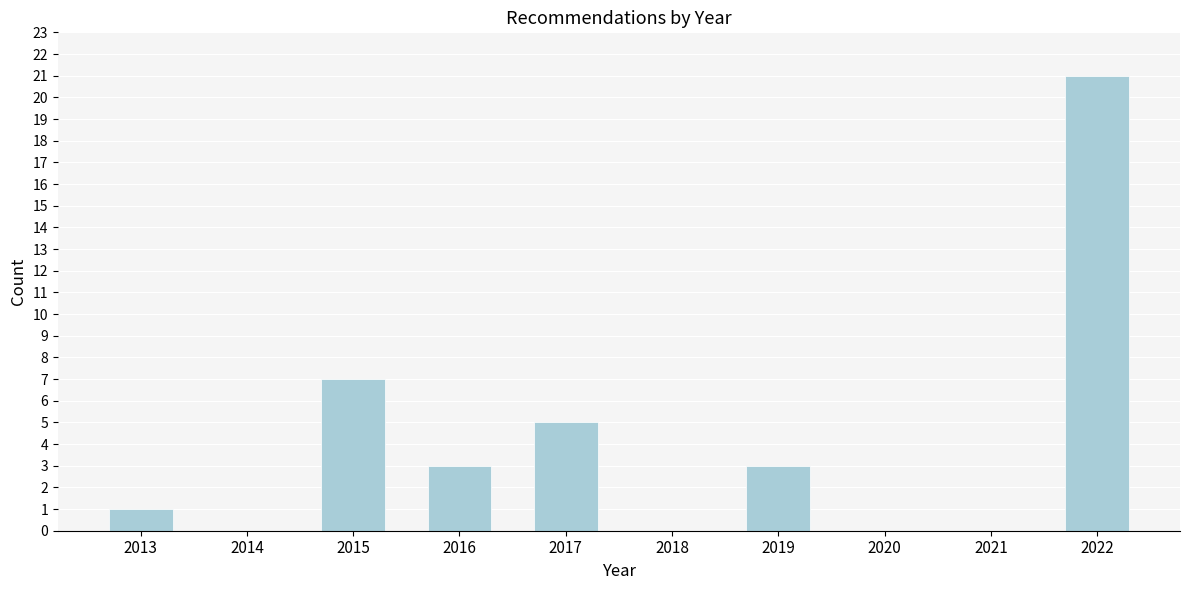

Reading left to right, extract all data points from this chart.

2013=1	2014=0	2015=7	2016=3	2017=5	2018=0	2019=3	2020=0	2021=0	2022=21